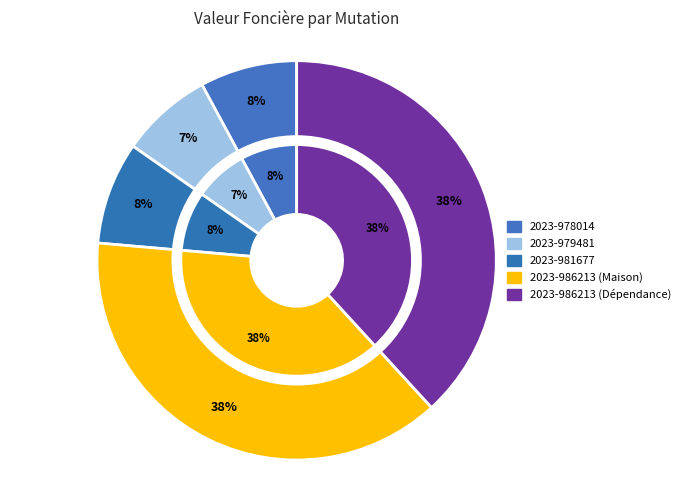

To the nearest percent, what is the average slice percentage?

20%